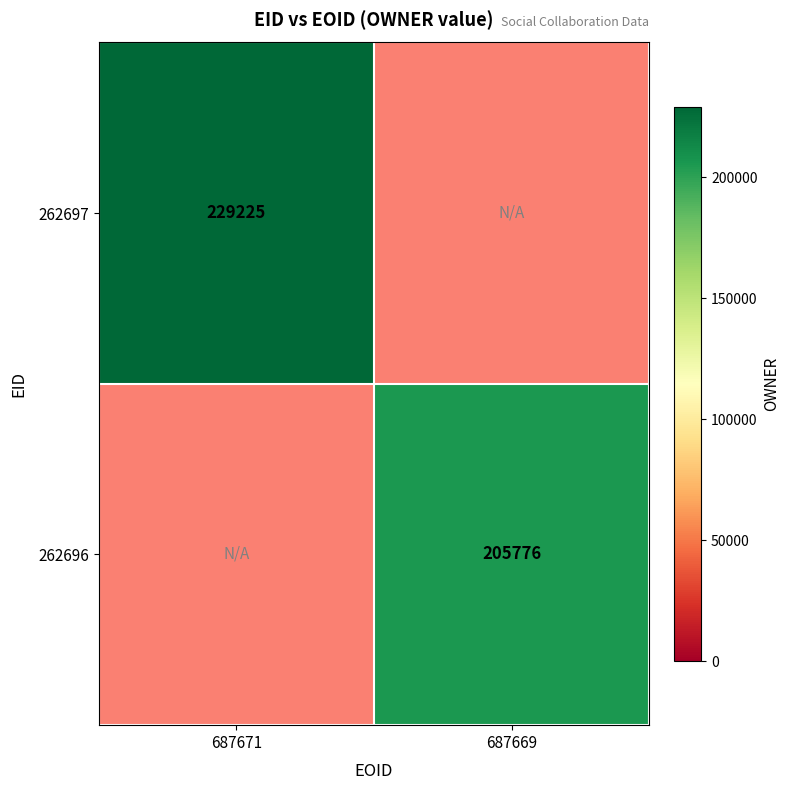

Which has a higher value, 687671 or 687669?

687671